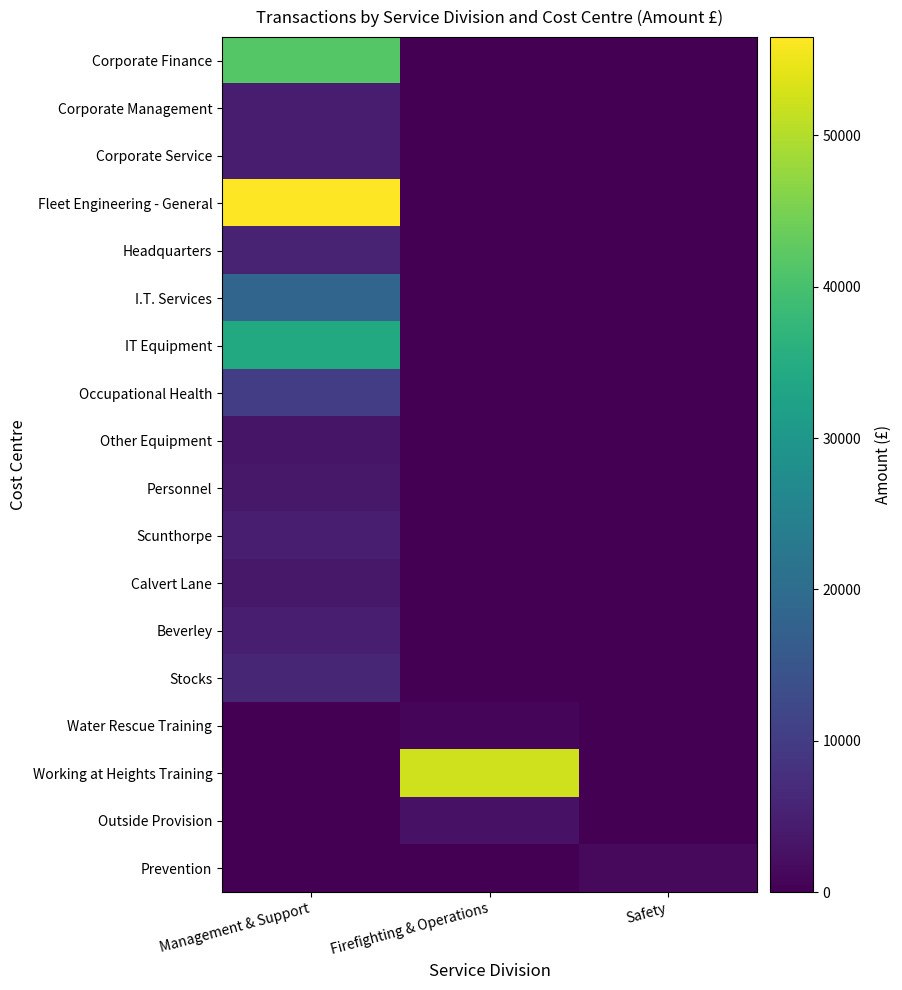

How many data points does each series have?

3